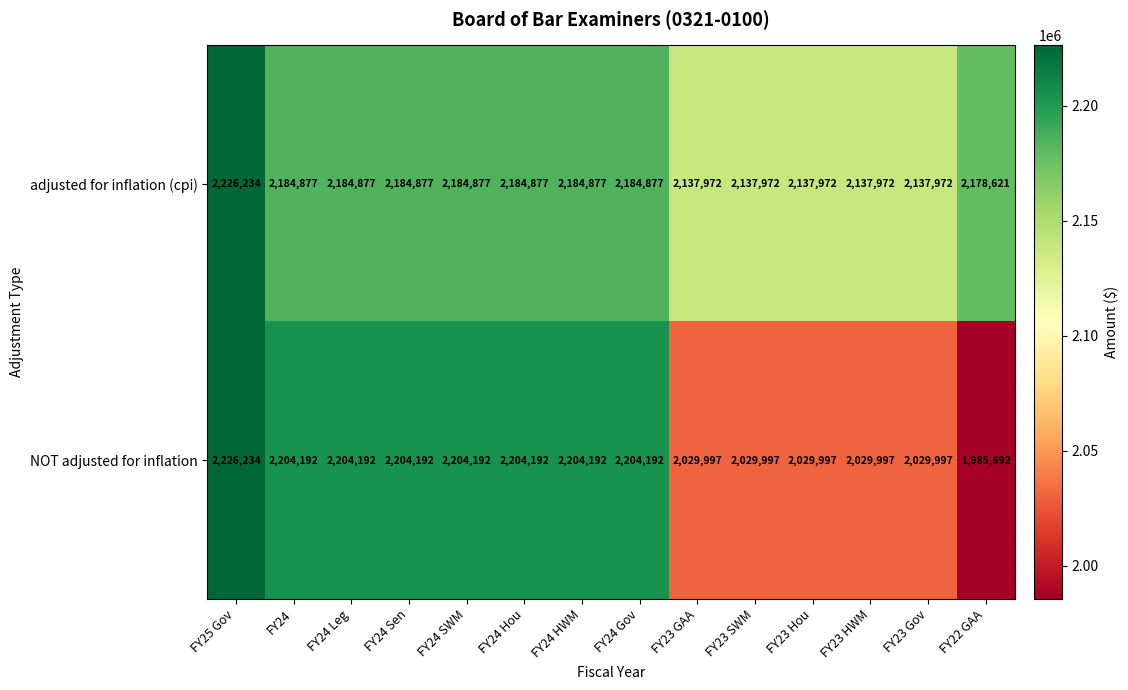

Rank the series at FY23 HWM from lowest to highest value.

NOT adjusted for inflation, adjusted for inflation (cpi)